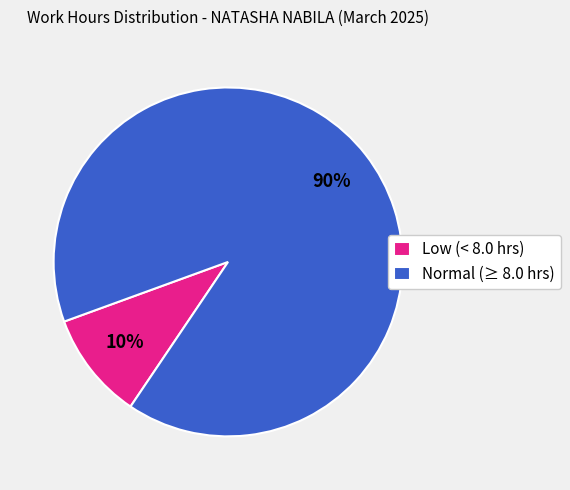

Between Low (< 8.0 hrs) and Normal (≥ 8.0 hrs), which is larger?

Normal (≥ 8.0 hrs)